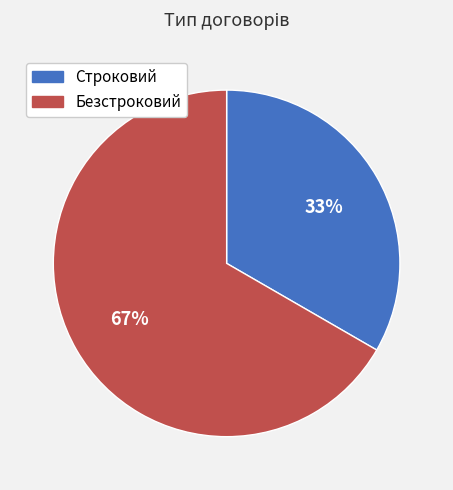

What is the smallest slice in the pie chart?

Строковий